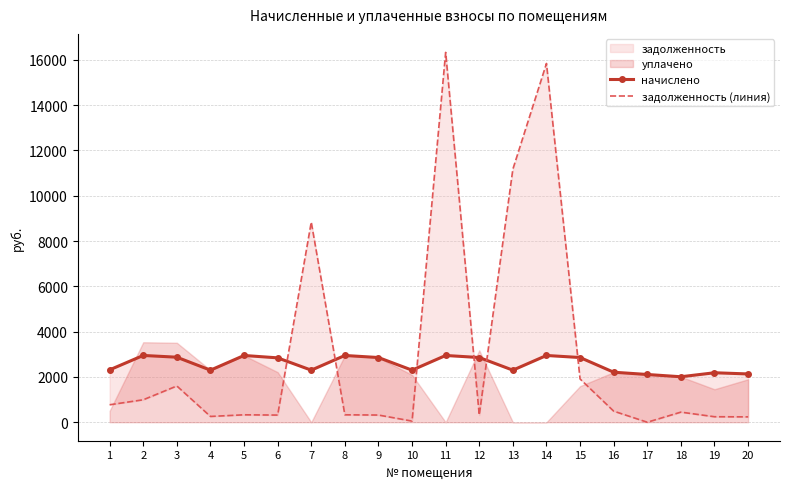

Is it true that задолженность (линия) equals 63.7 at 20?

False